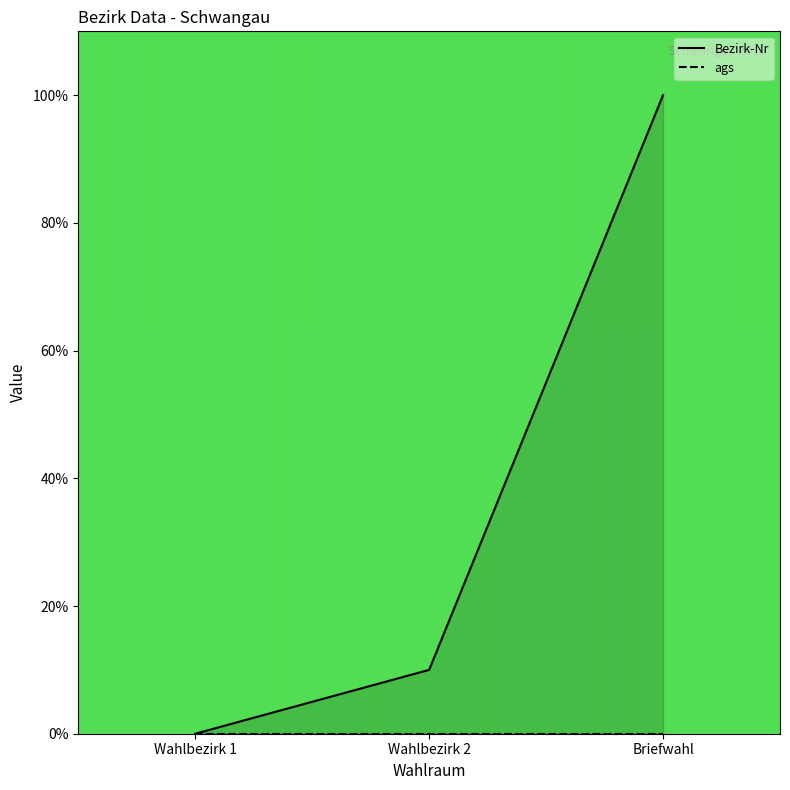

What is the greatest value displayed?

100.0